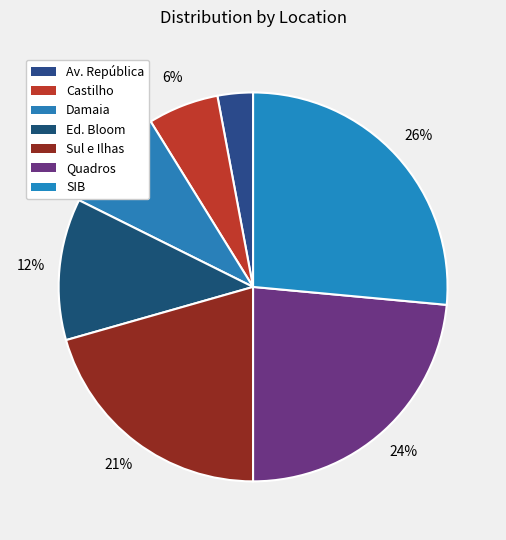

Count the number of slices in the pie.

7